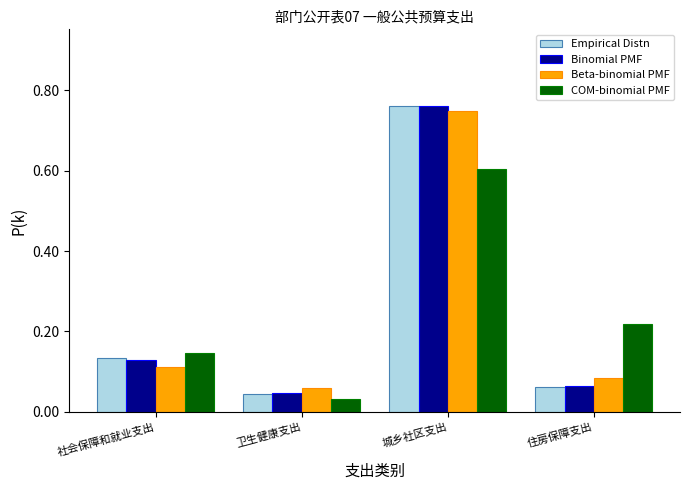

Which series has the widest spread of values?

Empirical Distn